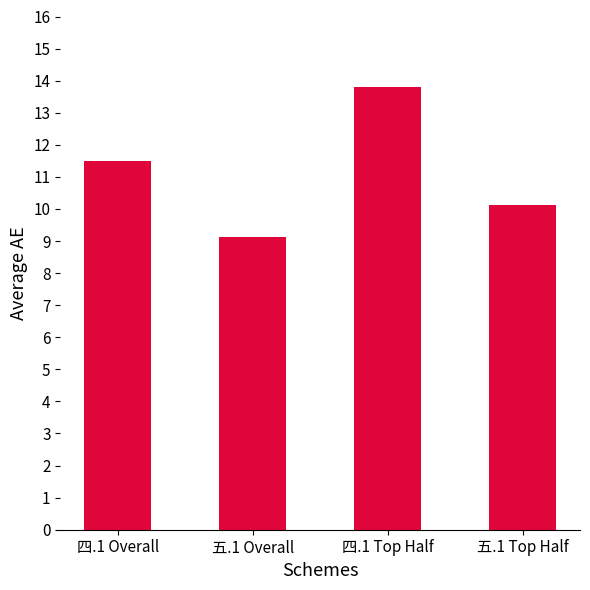

Reading right to left, what are all the values shown in this chart?

五.1 Top Half=10.1	四.1 Top Half=13.8	五.1 Overall=9.1	四.1 Overall=11.5